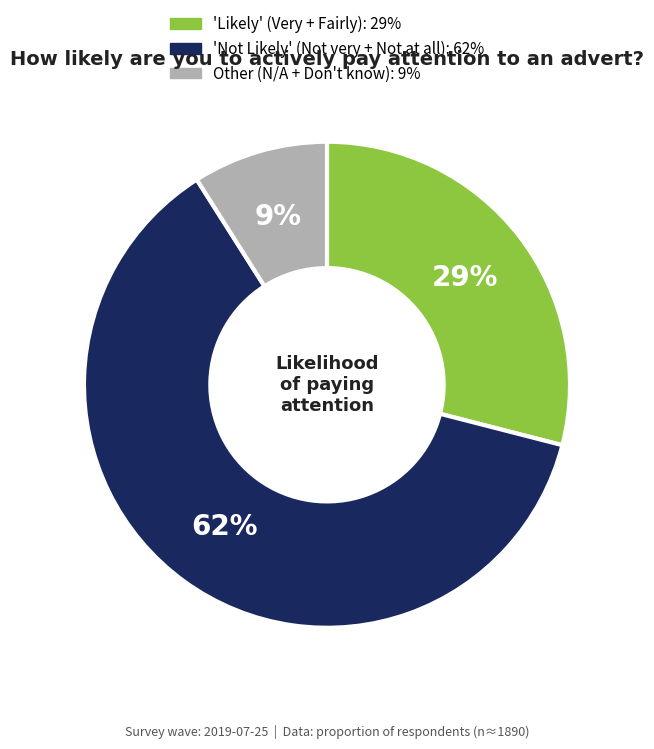

Does any single category account for the majority?

Yes